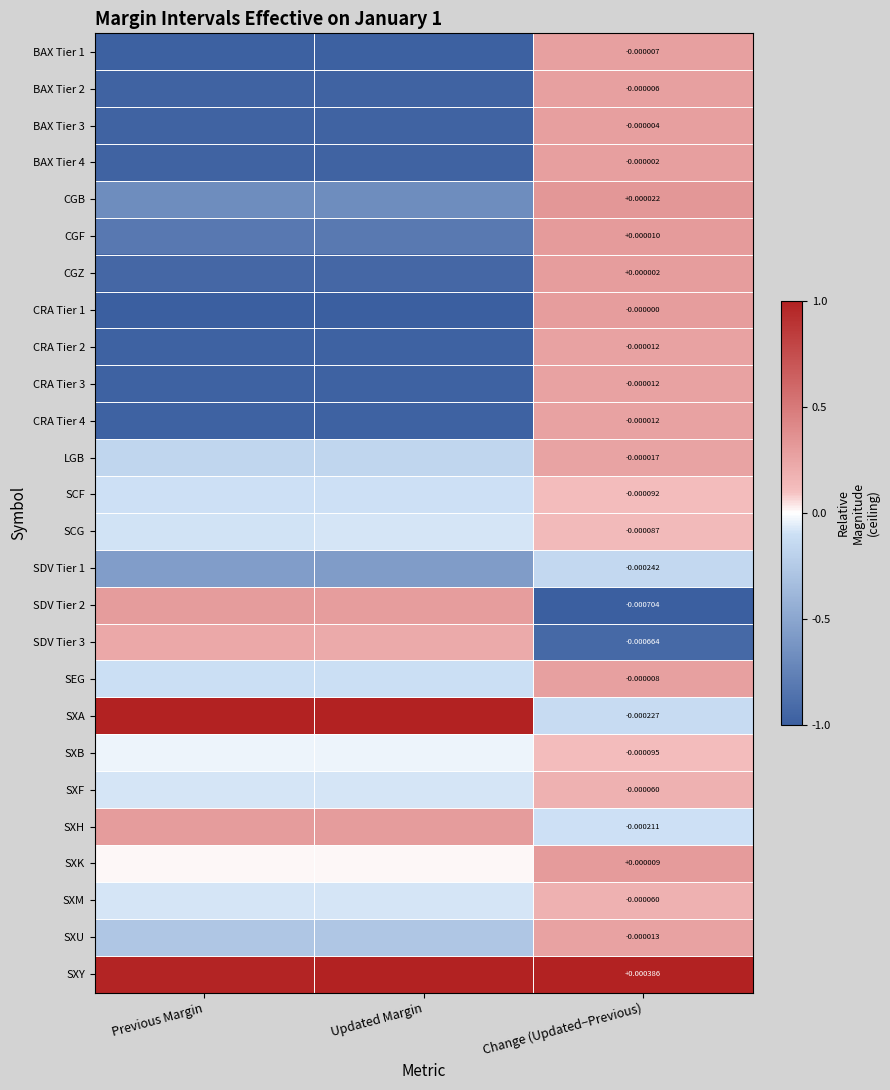

What is the difference between the SXA values at Previous Margin and Change (Updated−Previous)?

1.1